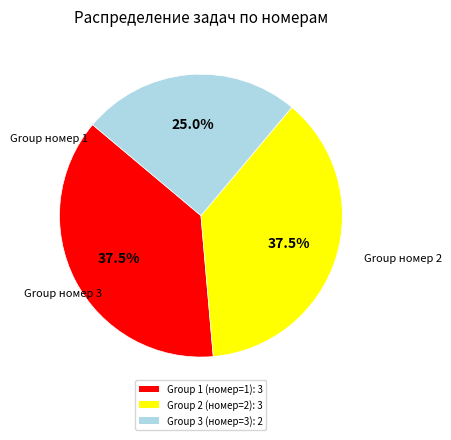

Which category has the smallest portion of the pie?

Group 3 (номер=3): 2